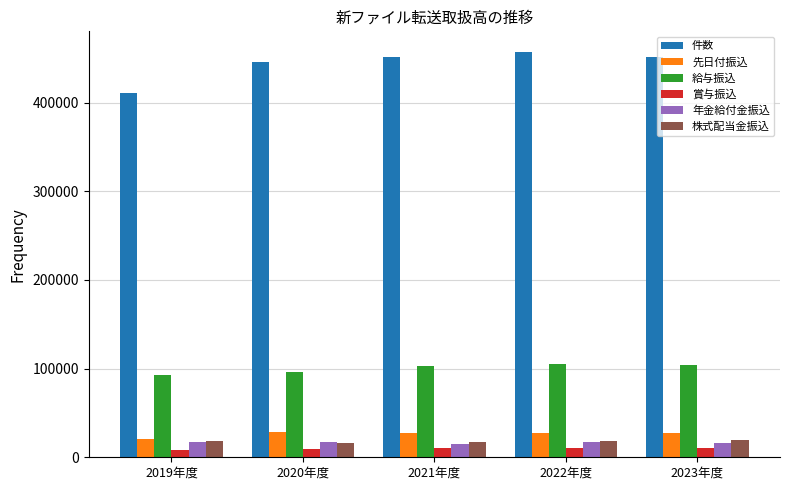

What is the value of the 賞与振込 bar at the 3rd from the left?

10317